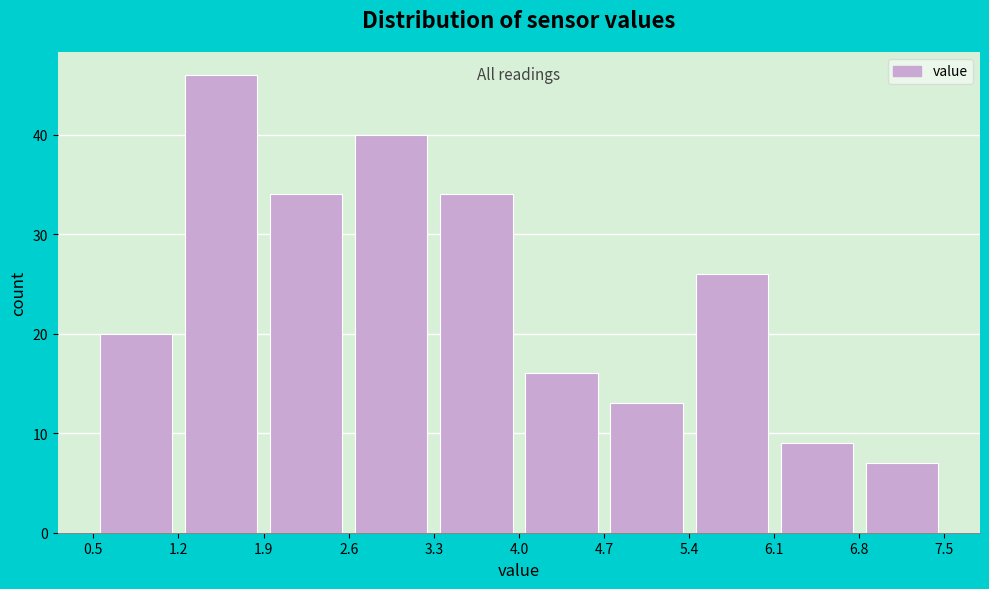

Reading left to right, list every bar in this chart as the range it spans on the x-axis followed by its height. The values are not printed on the chart, so give them approximately, as read against the axis.

0.5 to 1.2: 20
1.2 to 1.9: 46
1.9 to 2.6: 34
2.6 to 3.3: 40
3.3 to 4.0: 34
4.0 to 4.7: 16
4.7 to 5.4: 13
5.4 to 6.1: 26
6.1 to 6.8: 9
6.8 to 7.5: 7